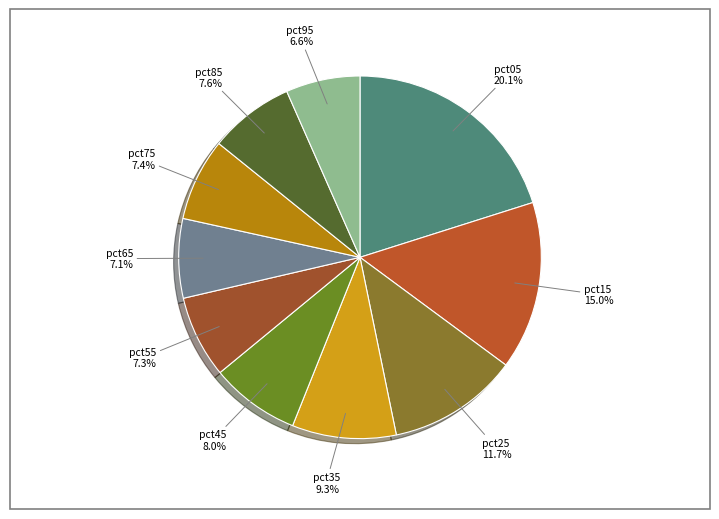

Combined, do pct75 and pct15 account for over 50%?

No